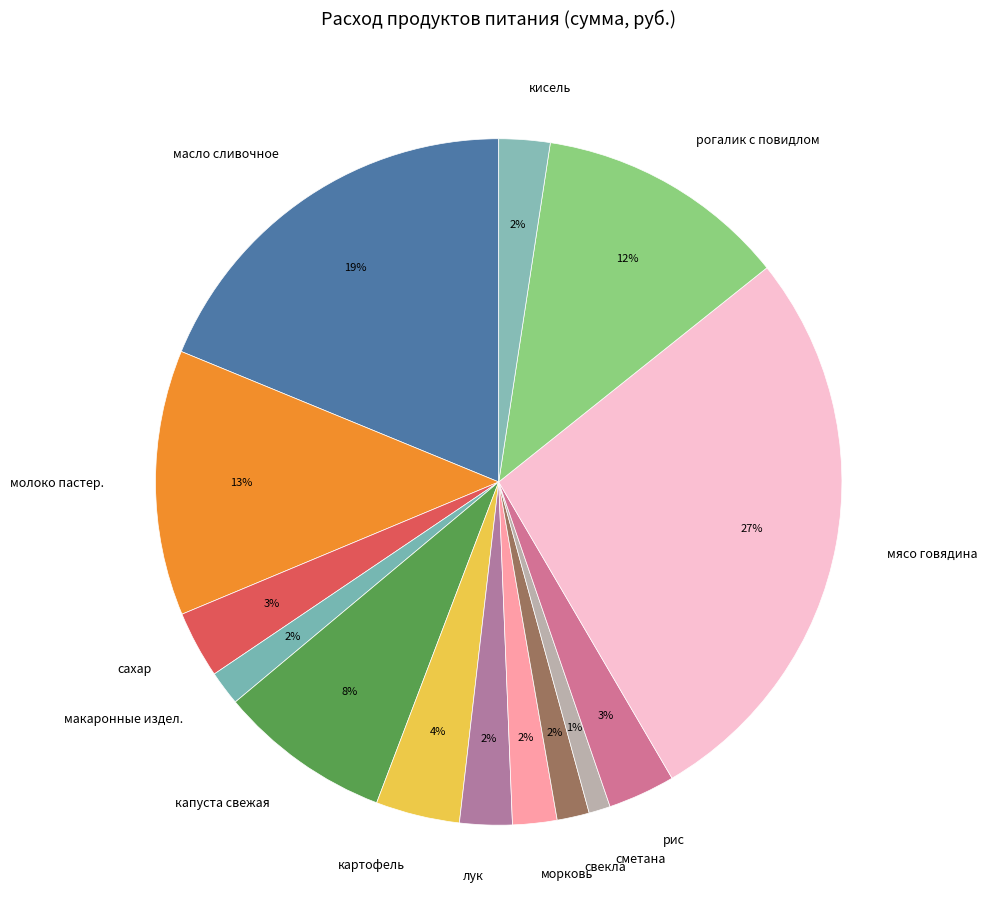

Between кисель and рис, which is larger?

рис